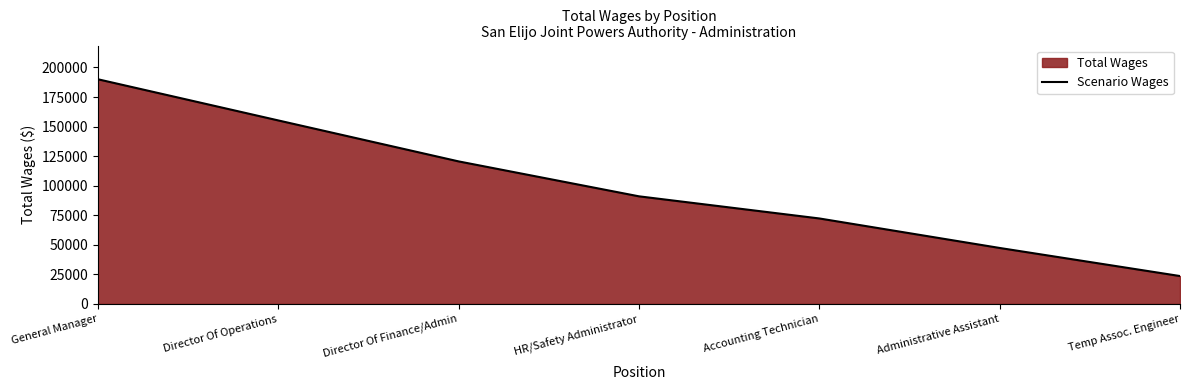

What is the change in value from Director Of Operations to Director Of Finance/Admin?

-34655